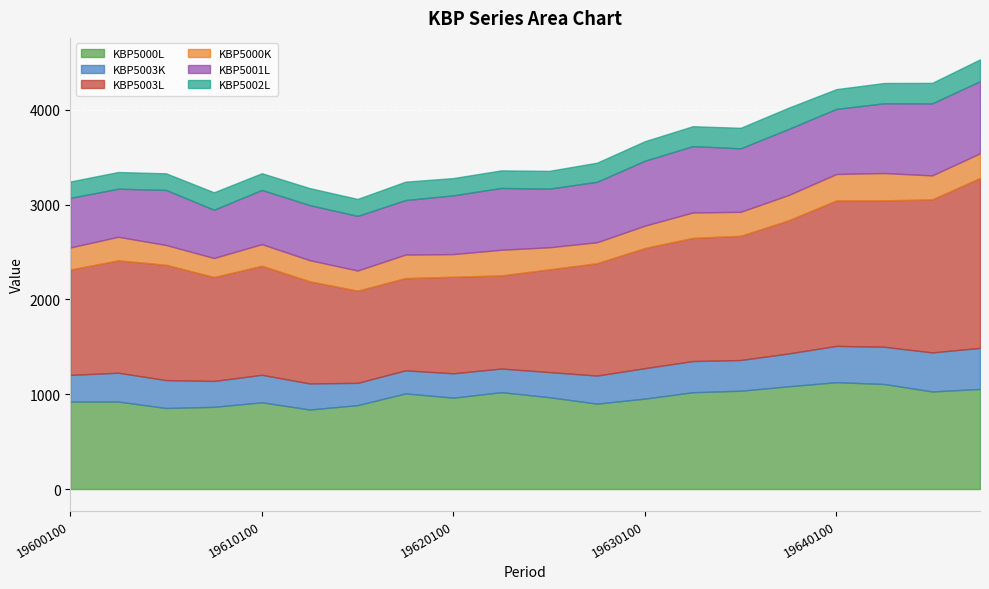

Which series has the largest total across all categories?

KBP5003L